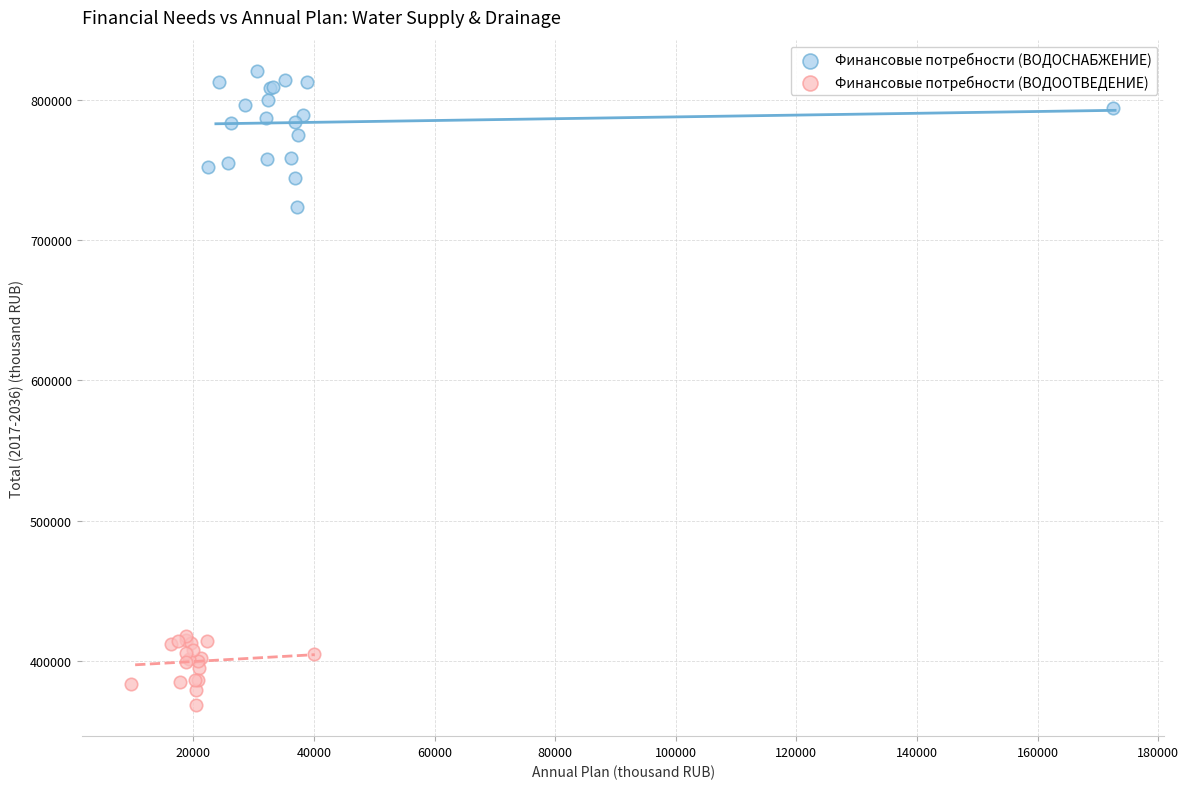

Which series reaches the minimum Y coordinate?

Финансовые потребности (ВОДООТВЕДЕНИЕ)